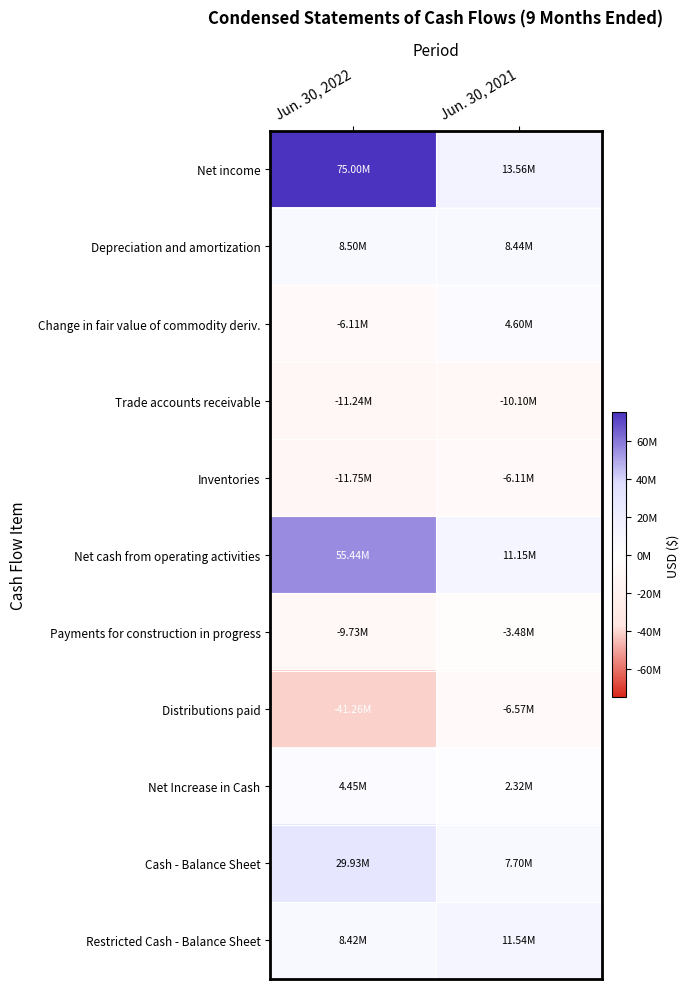

Reading left to right, what are all the values shown in this chart?

Net income: Jun. 30, 2022=74998105	Jun. 30, 2021=13555337
Depreciation and amortization: Jun. 30, 2022=8502992	Jun. 30, 2021=8436814
Change in fair value of commodity deriv.: Jun. 30, 2022=-6108119	Jun. 30, 2021=4604890
Trade accounts receivable: Jun. 30, 2022=-11237817	Jun. 30, 2021=-10100285
Inventories: Jun. 30, 2022=-11750076	Jun. 30, 2021=-6109172
Net cash from operating activities: Jun. 30, 2022=55444151	Jun. 30, 2021=11151508
Payments for construction in progress: Jun. 30, 2022=-9728816	Jun. 30, 2021=-3483402
Distributions paid: Jun. 30, 2022=-41261950	Jun. 30, 2021=-6572700
Net Increase in Cash: Jun. 30, 2022=4453385	Jun. 30, 2021=2317823
Cash - Balance Sheet: Jun. 30, 2022=29929343	Jun. 30, 2021=7695998
Restricted Cash - Balance Sheet: Jun. 30, 2022=8419989	Jun. 30, 2021=11535807